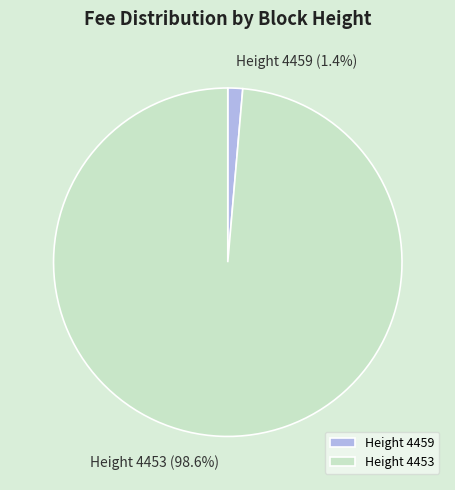

How much of the chart is everything except Height 4453?

1.4%